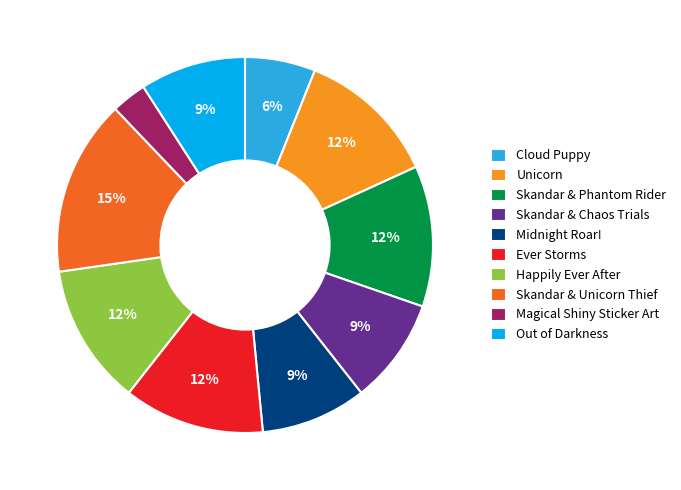

What percentage is the Cloud Puppy slice, to the nearest percent?

6%